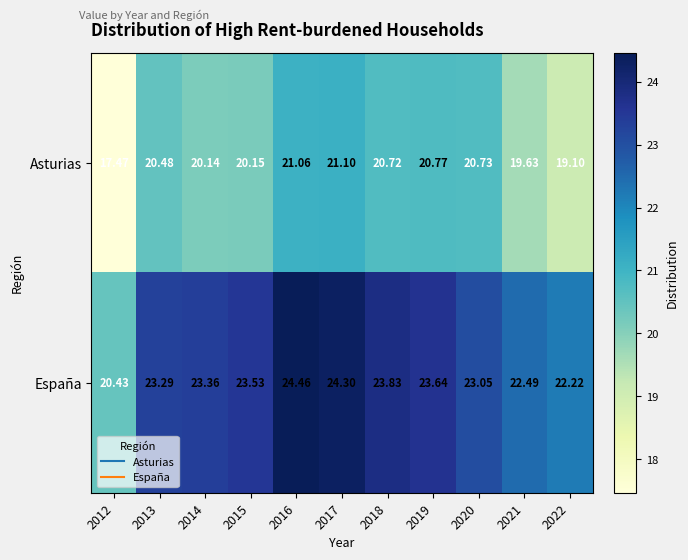

Is the value of España at 2014 greater than the value of Asturias at 2013?

Yes